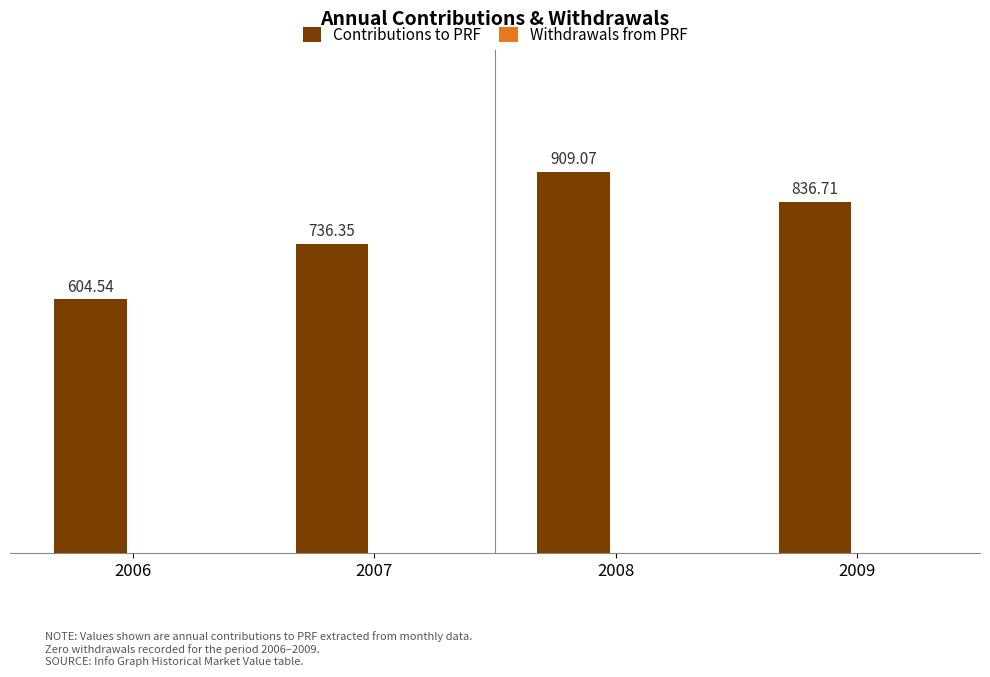

Rank the categories by value from highest to lowest.

2008, 2009, 2007, 2006